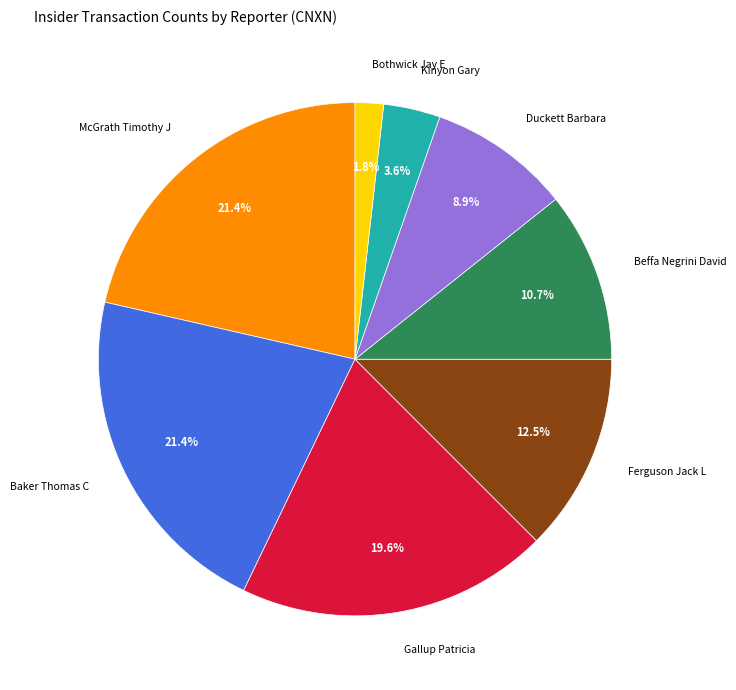

Which has a higher value, Gallup Patricia or Ferguson Jack L?

Gallup Patricia